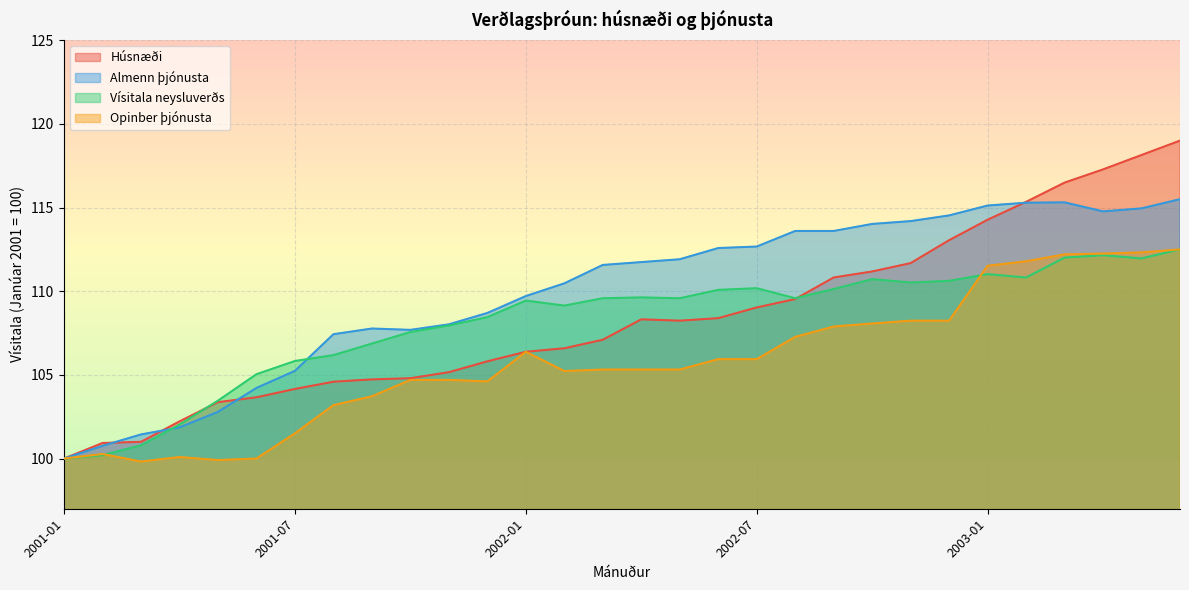

Which category has the highest value in the Almenn þjónusta series?

2003-06